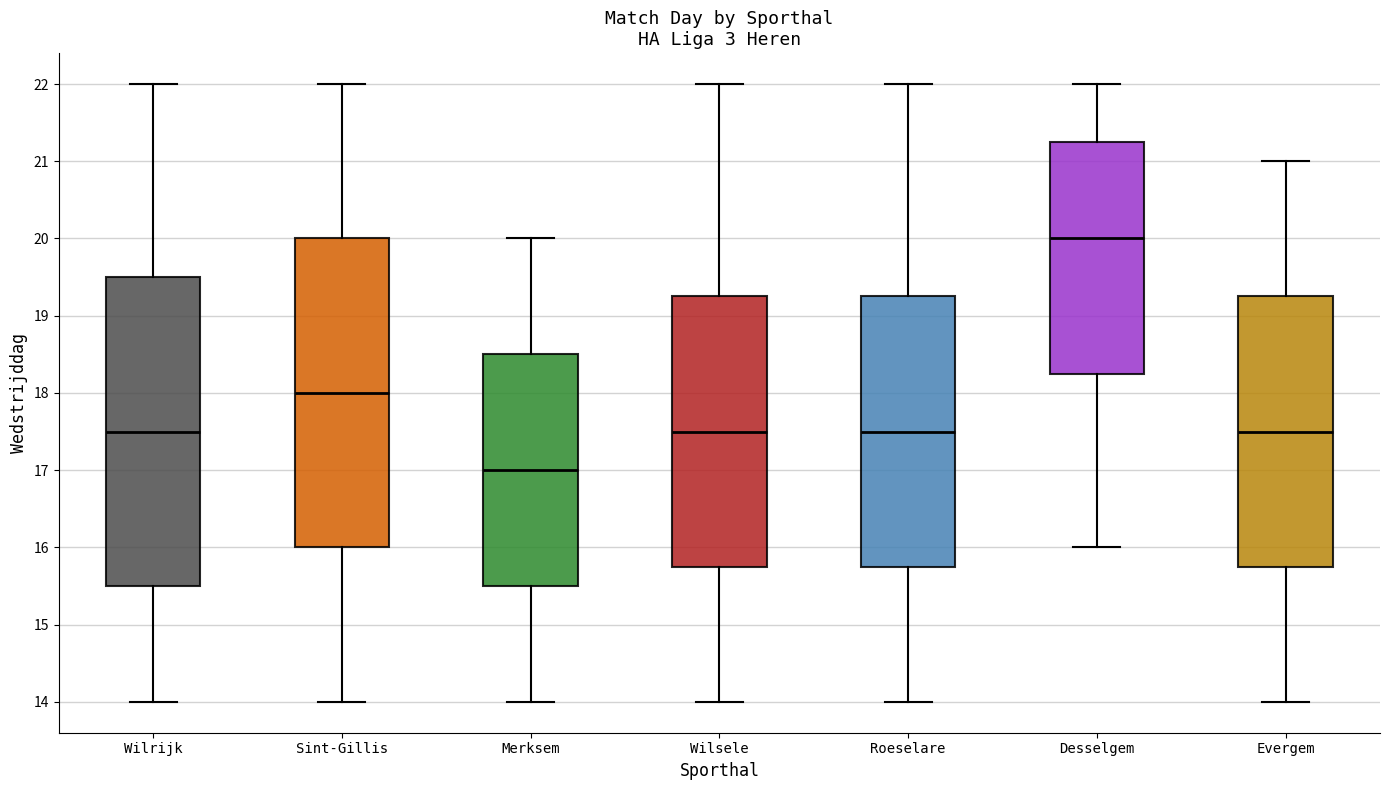

Reading left to right, read every box against the y-axis: the position of its median line, the range the box covers, and the ends of its whiskers. The values are not printed on the chart, so give them approximately, as read against the axis.

Wilrijk: median 17.5, box 15.5 to 19.5, whiskers 14.0 to 22.0
Sint-Gillis: median 18.0, box 16.0 to 20.0, whiskers 14.0 to 22.0
Merksem: median 17.0, box 15.5 to 18.5, whiskers 14.0 to 20.0
Wilsele: median 17.5, box 15.8 to 19.3, whiskers 14.0 to 22.0
Roeselare: median 17.5, box 15.8 to 19.3, whiskers 14.0 to 22.0
Desselgem: median 20.0, box 18.3 to 21.3, whiskers 16.0 to 22.0
Evergem: median 17.5, box 15.8 to 19.3, whiskers 14.0 to 21.0